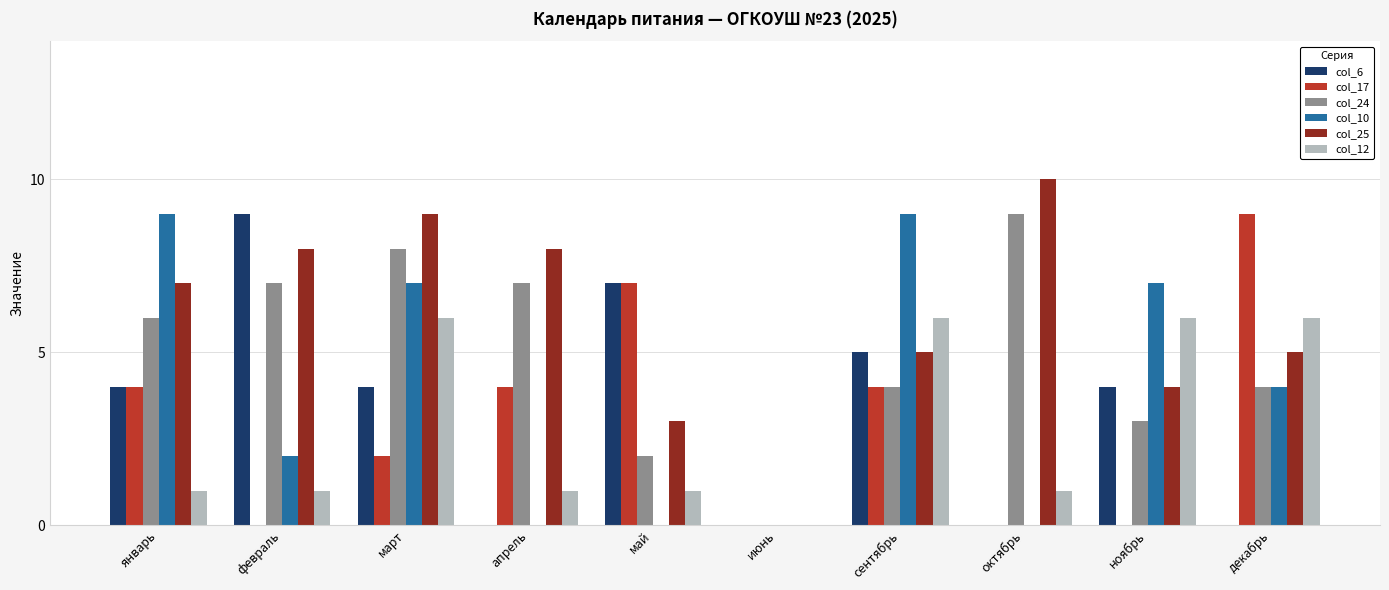

Does the chart contain stacked bars?

No